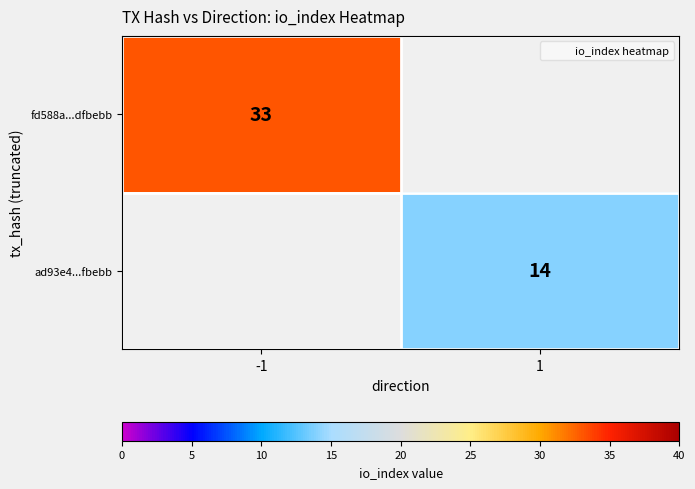

What is the maximum value shown in the chart?

33